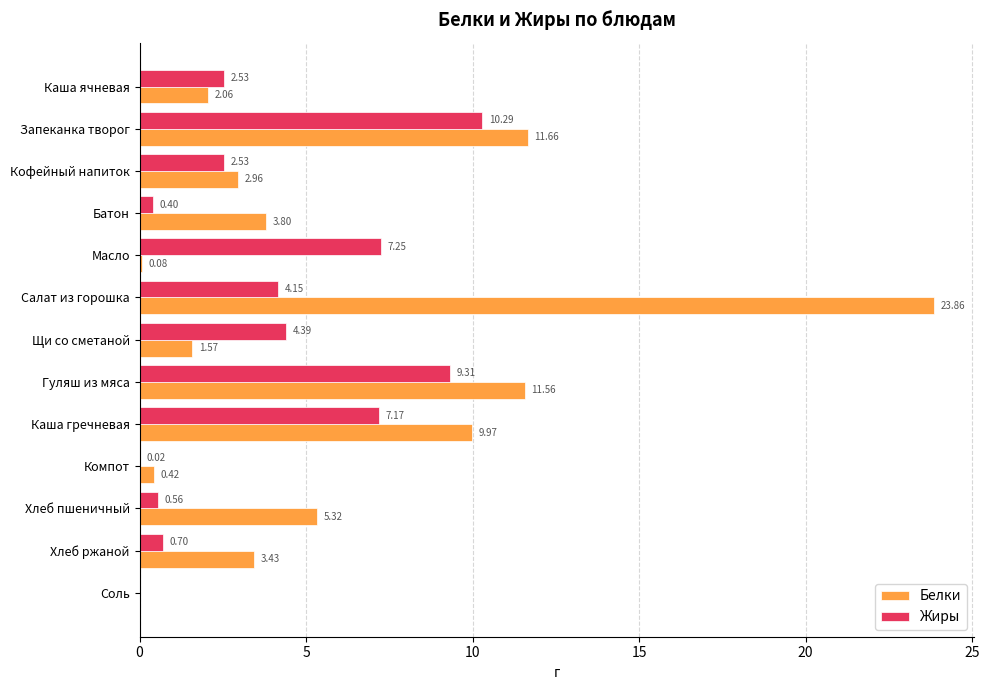

Which label corresponds to the largest value in the chart?

Салат из горошка